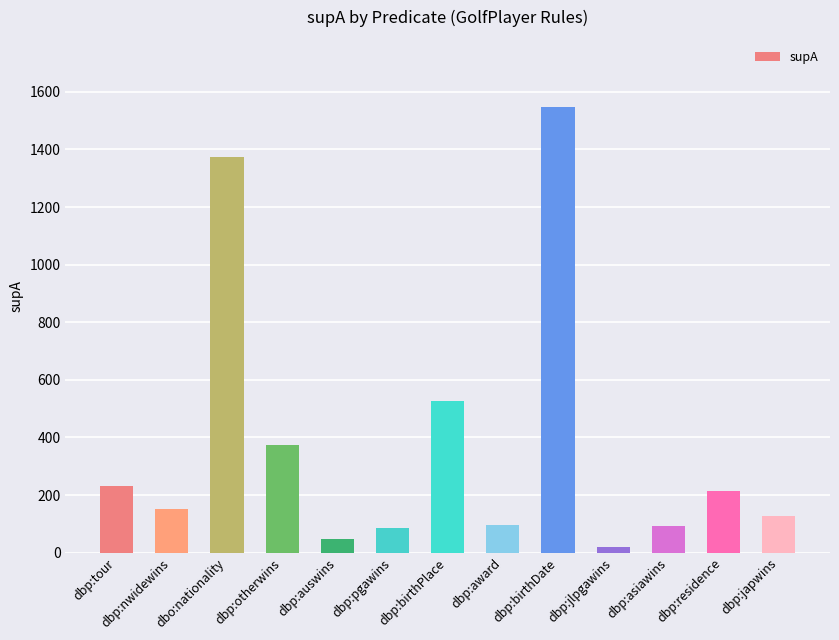

What is the label of the 9th bar from the left?

dbp:birthDate